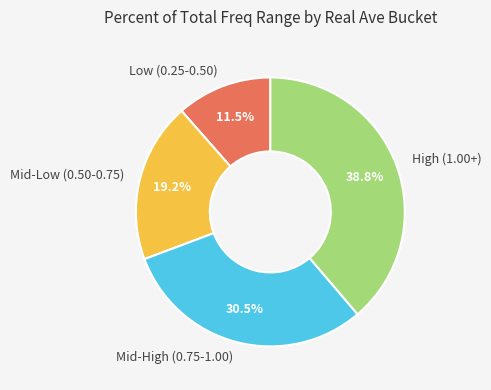

What is the smallest slice in the pie chart?

Low (0.25-0.50)